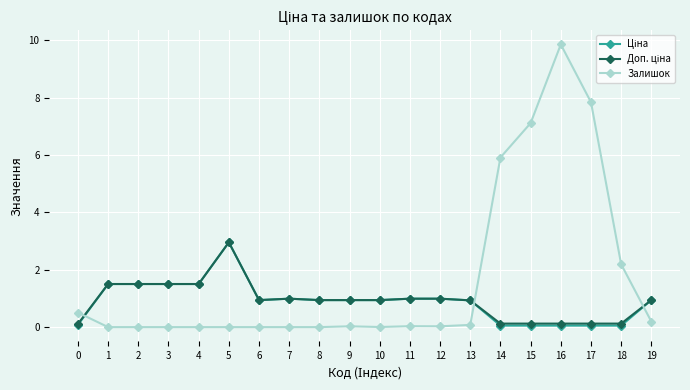

Is it true that Залишок equals 13.0 at 17?

False